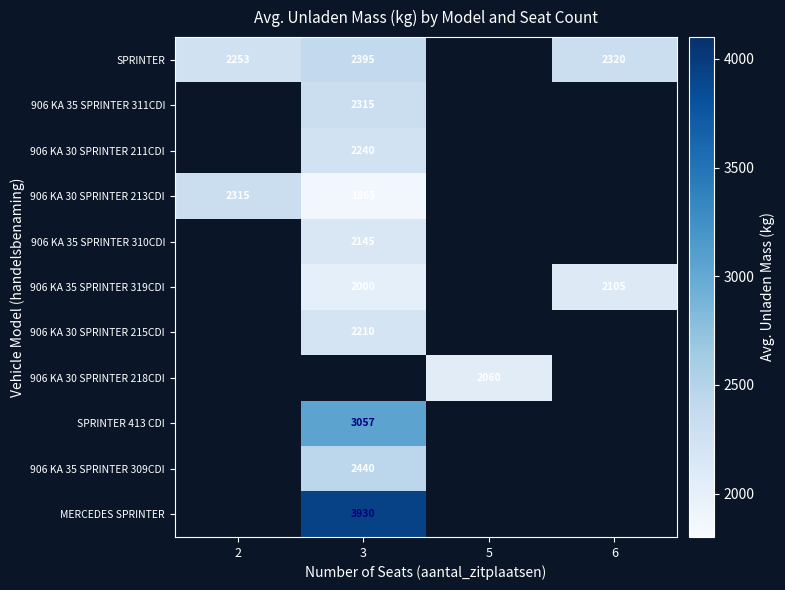

The 906 KA 35 SPRINTER 319CDI series shows 2105 at 6. True or false?

True